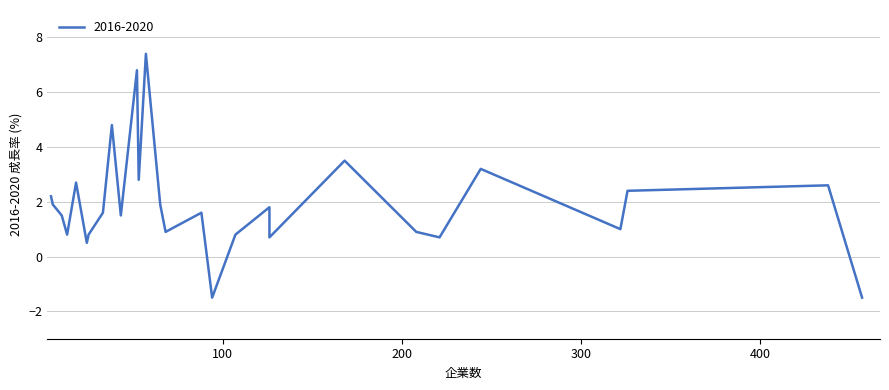

How many interior local peaks (higher than both neighbors) does the data have?

9